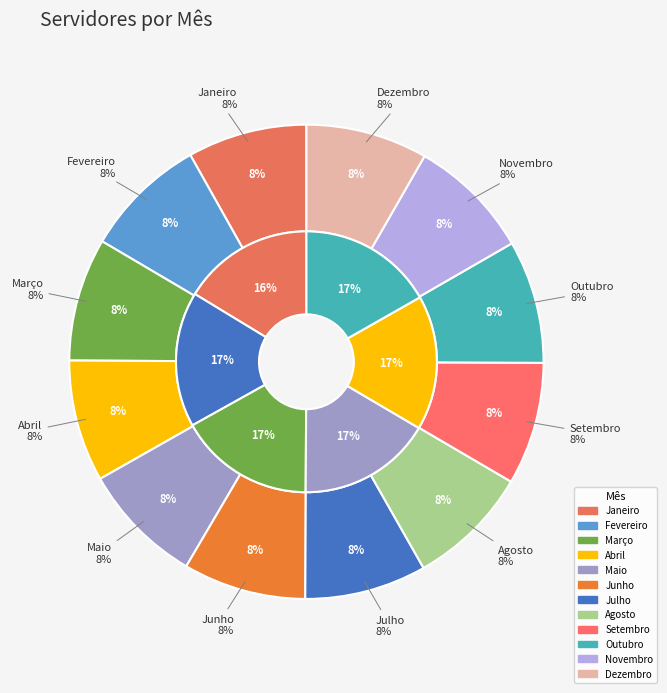

Rank the categories by value from lowest to highest.

Janeiro, Abril, Julho, Dezembro, Maio, Agosto, Setembro, Fevereiro, Junho, Novembro, Março, Outubro